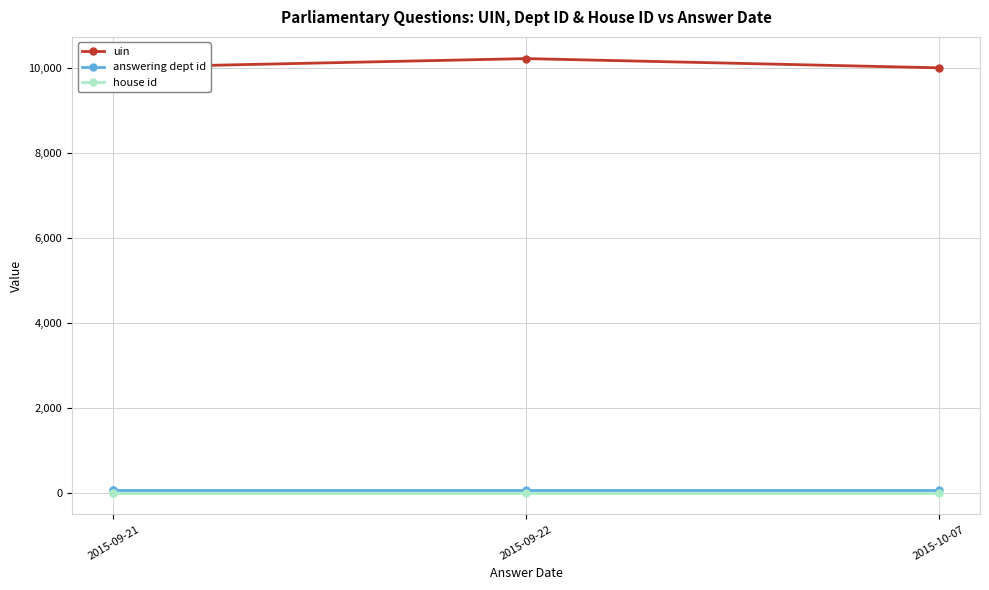

True or false: house id has more than 1 interior local peaks.

False